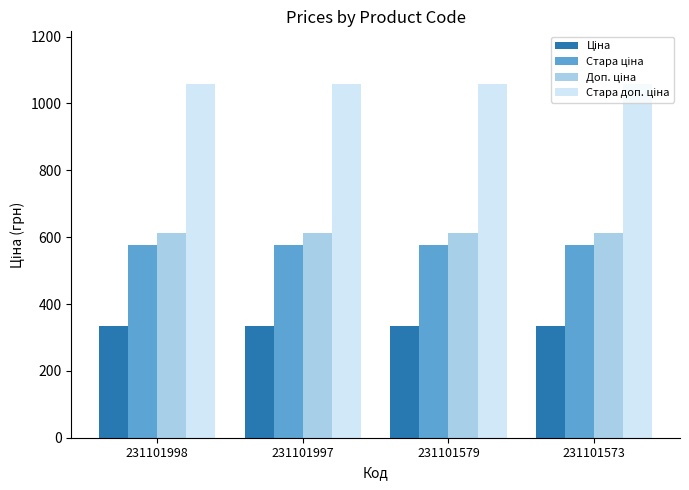

At how many categories does at least one series exceed 1031?

4